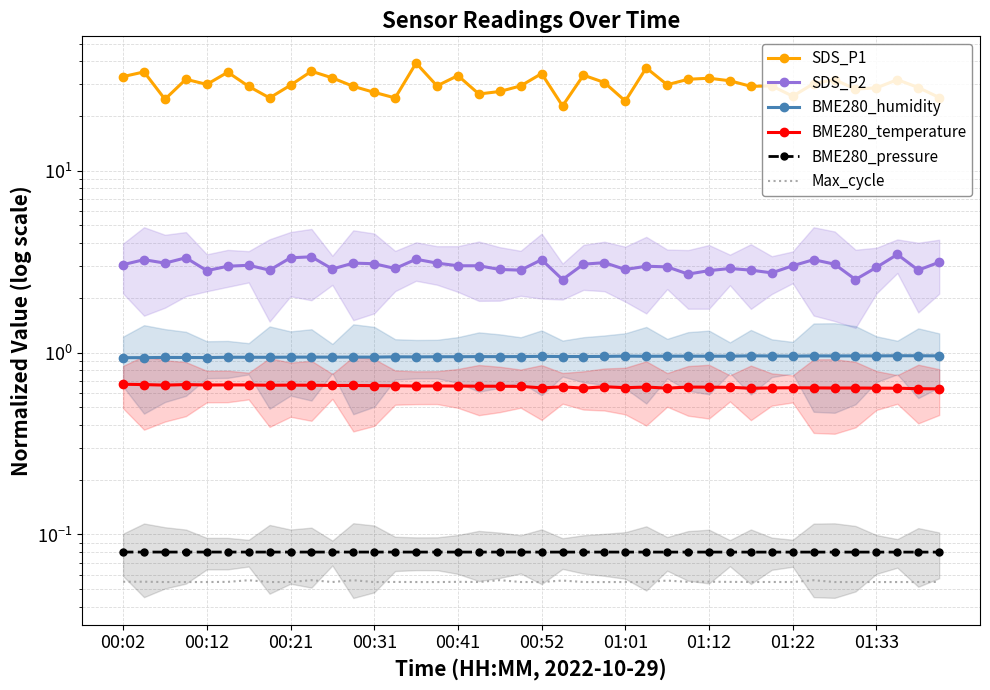

What are all the series names shown in the legend?

SDS_P1, SDS_P2, BME280_humidity, BME280_temperature, BME280_pressure, Max_cycle